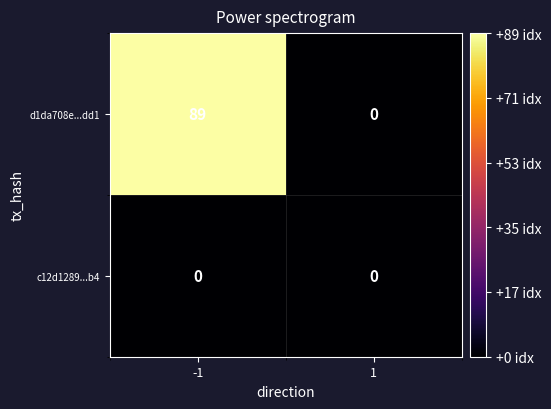

The d1da708e...dd1 series shows 52 at -1. True or false?

False